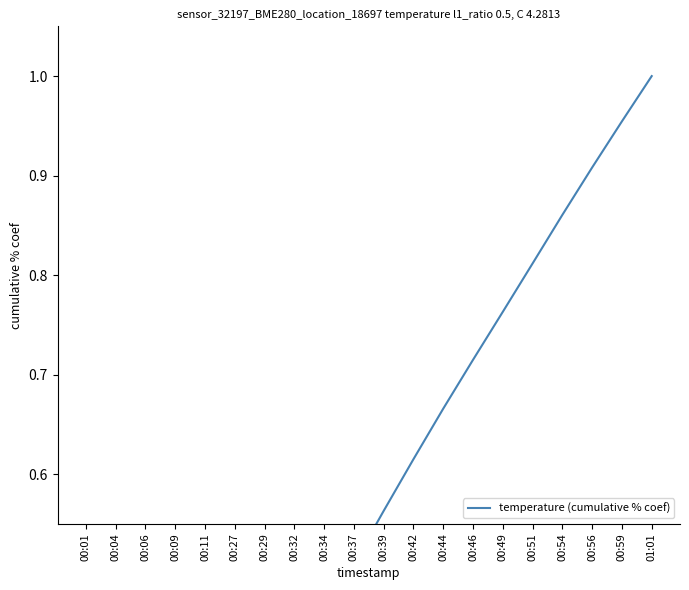

What is the change in value from 00:32 to 00:51?

+0.4